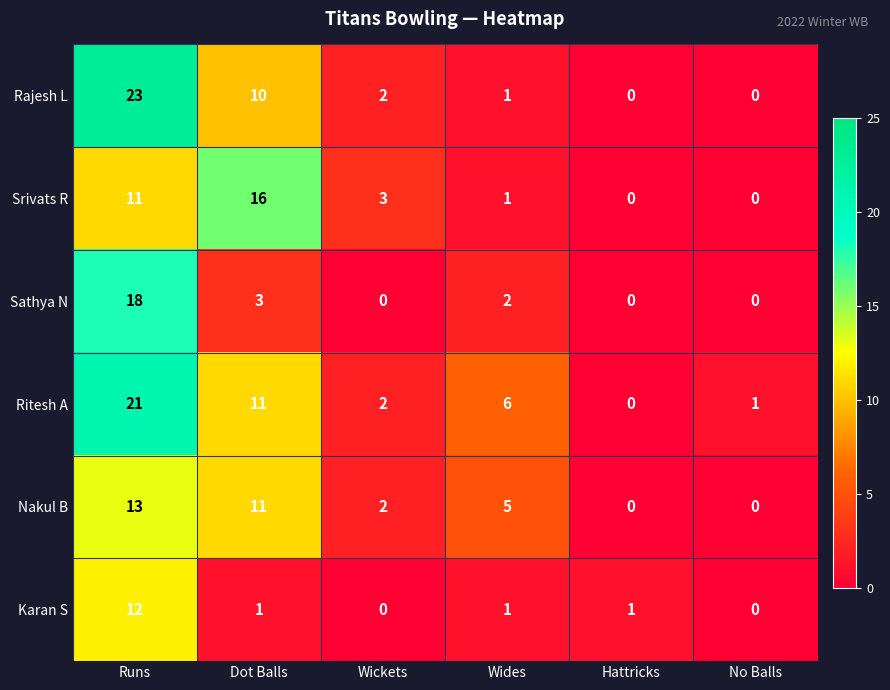

Is it true that Rajesh L equals 0 at No Balls?

True